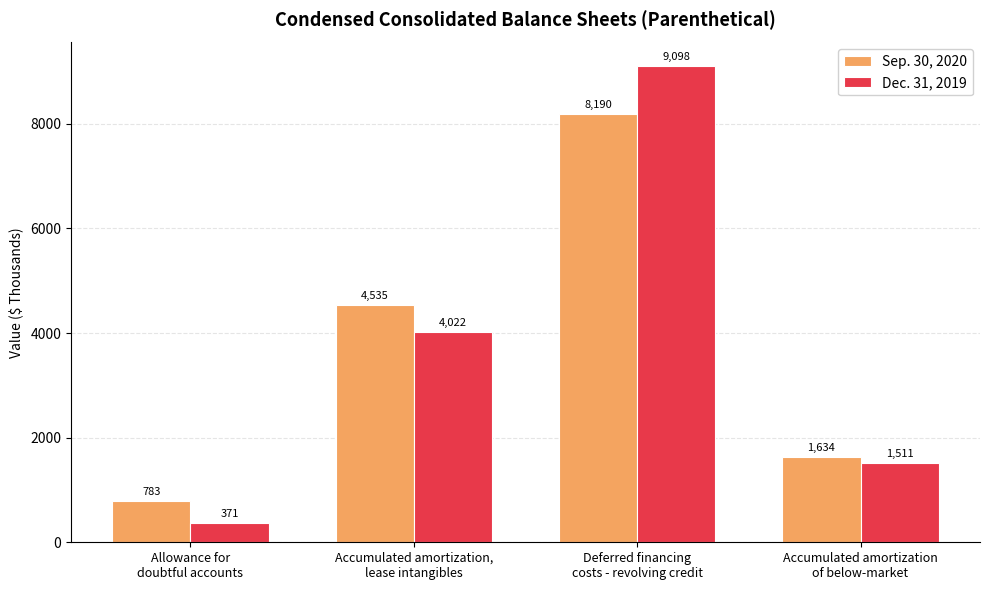

How many bars are there in each group?

2